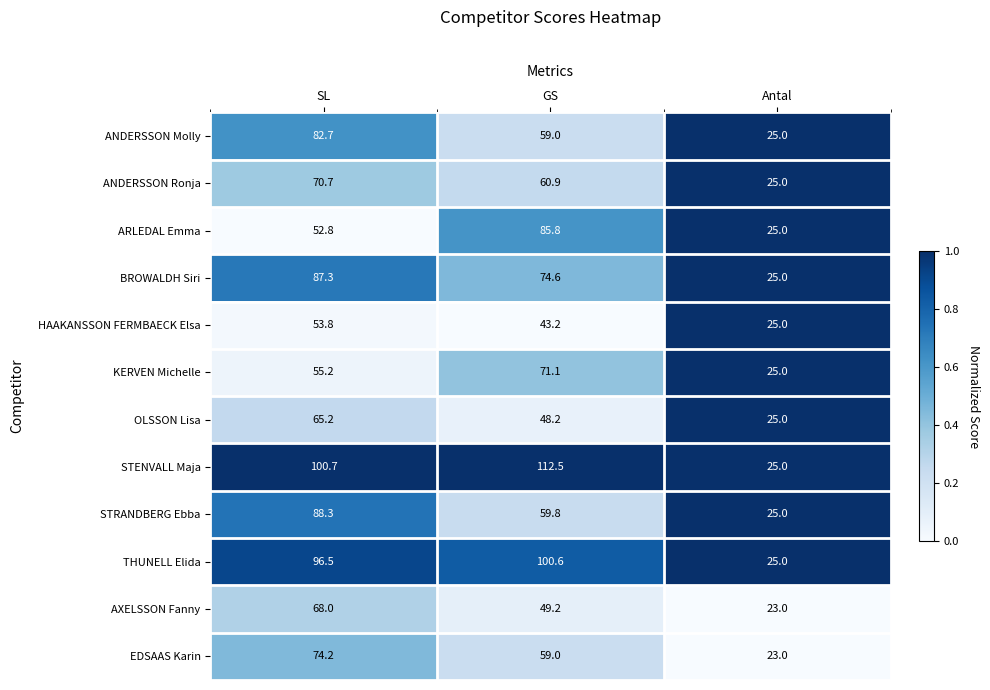

What is the sum of the THUNELL Elida values at SL and Antal?

121.5